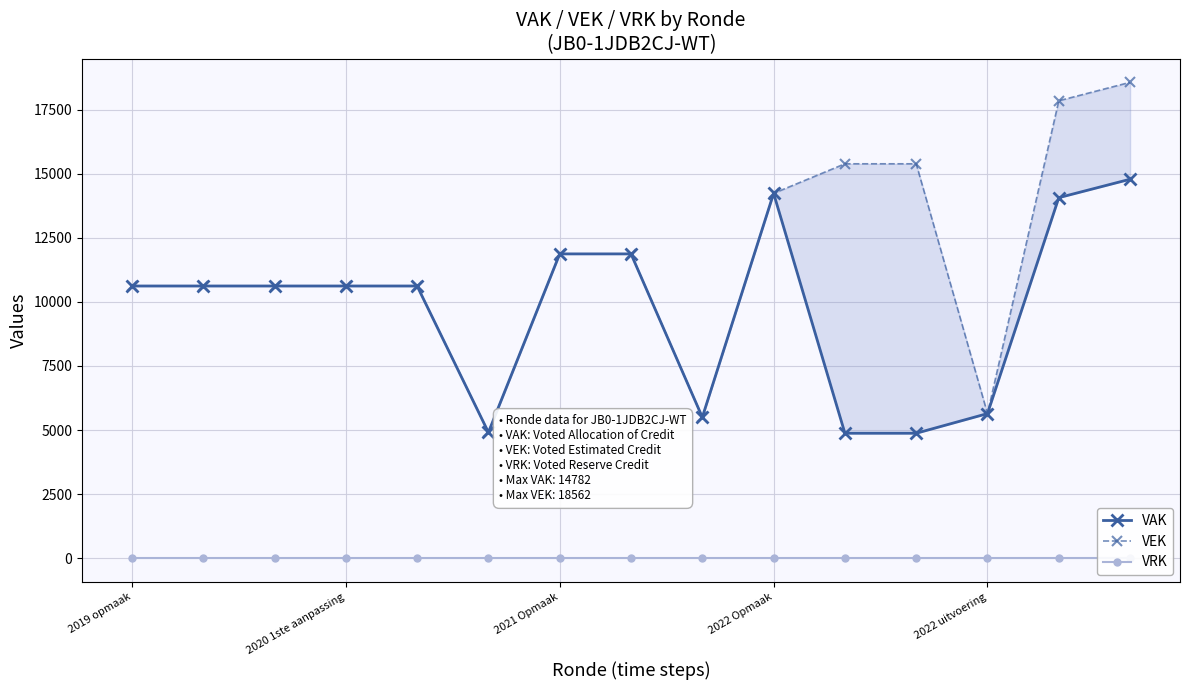

True or false: VEK and VRK intersect in this chart.

False